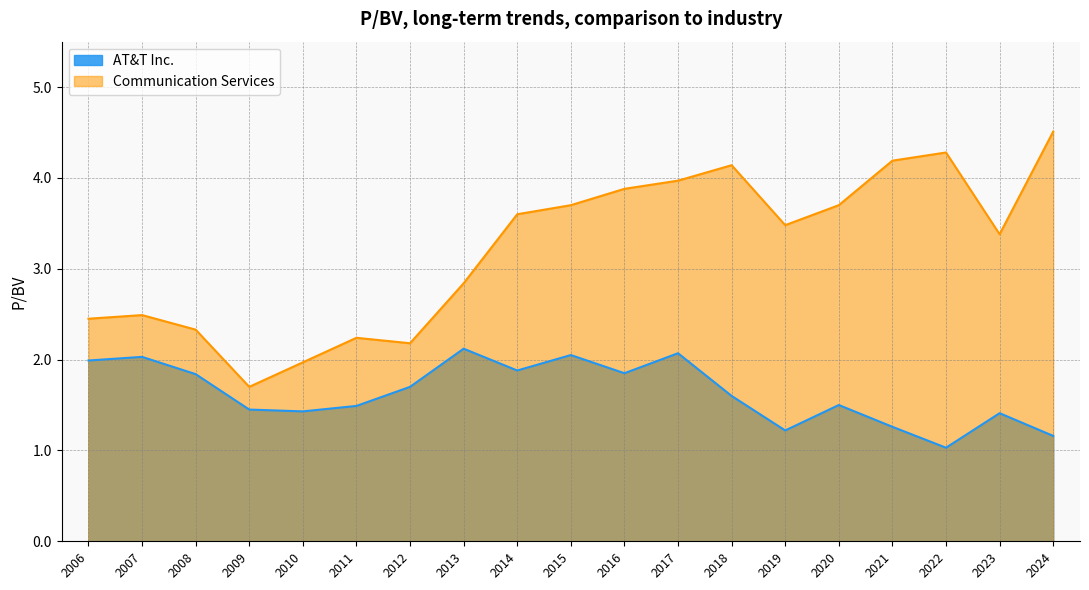

What are all the series names shown in the legend?

AT&T Inc., Communication Services